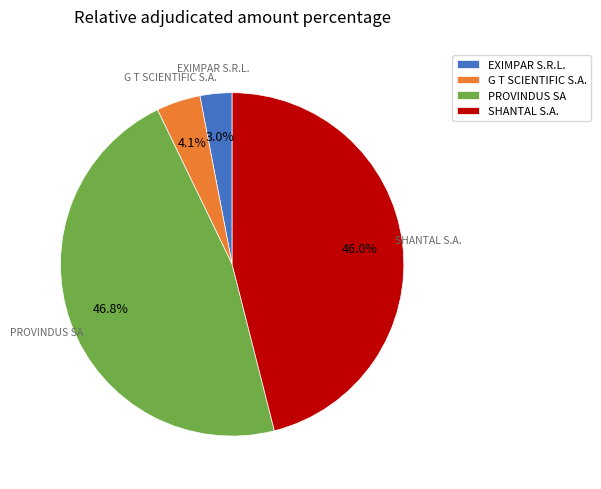

To the nearest percent, what percentage of the pie is SHANTAL S.A.?

46%